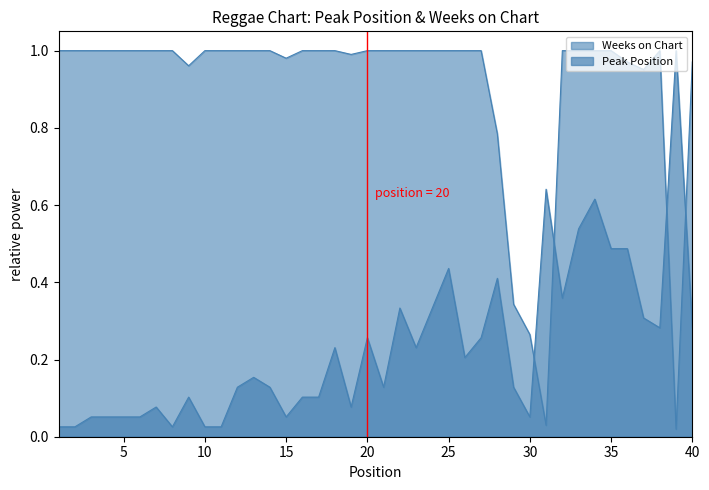

How many lines are shown in the chart?

2